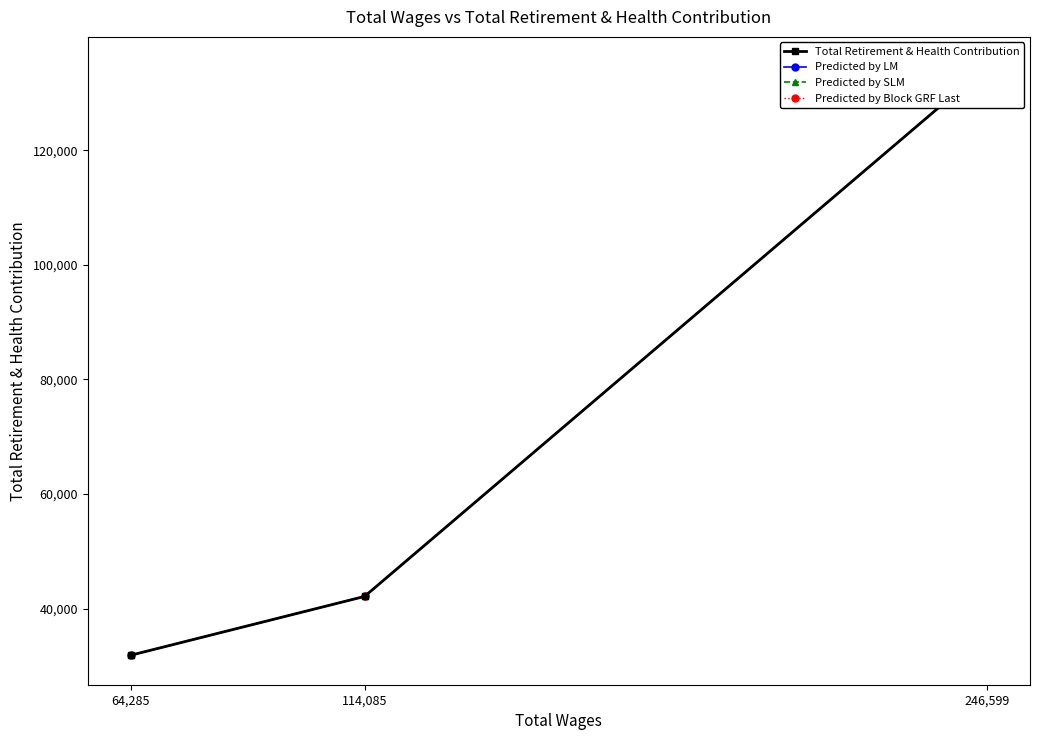

What is the maximum value shown in the chart?

134652